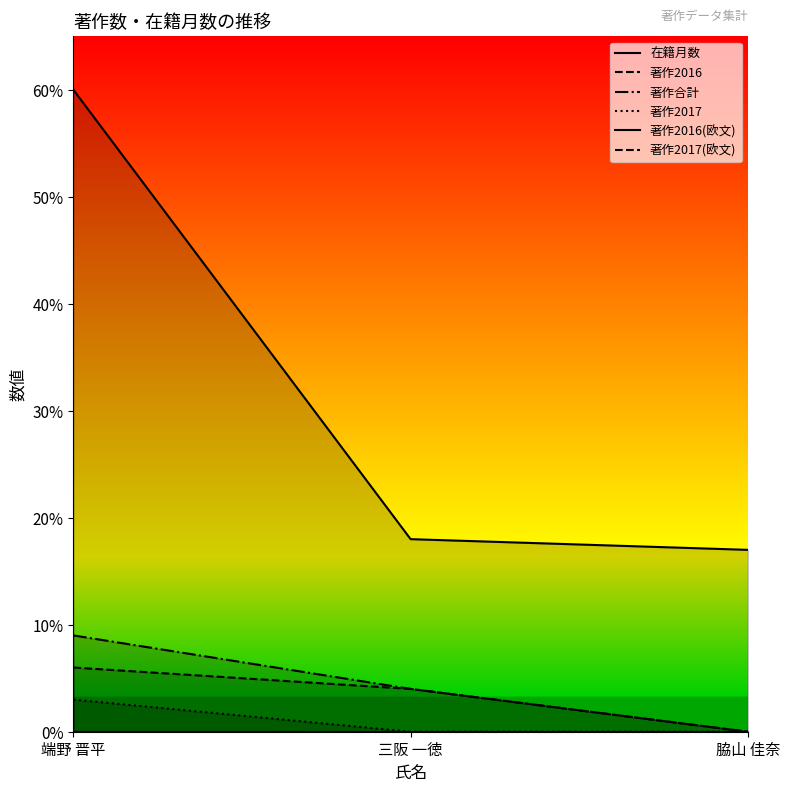

Is the value of 在籍月数 at 脇山 佳奈 greater than the value of 著作2016(欧文) at 脇山 佳奈?

Yes